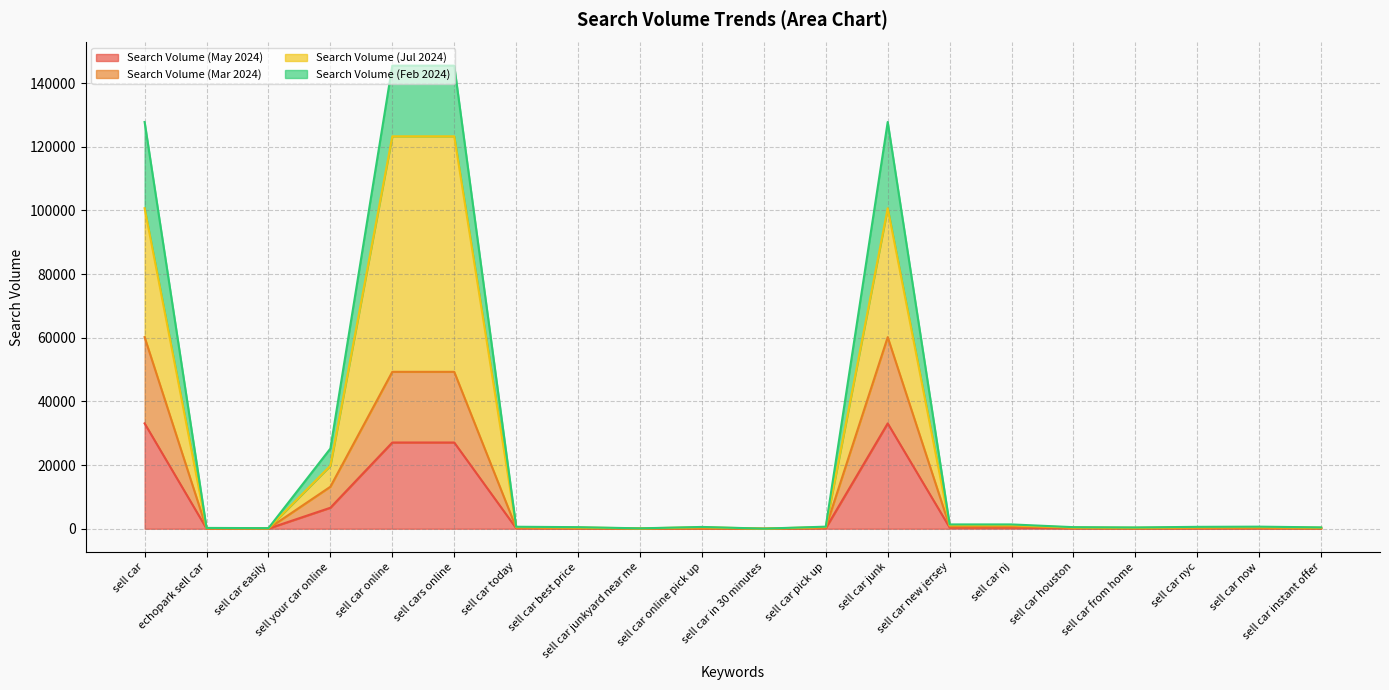

How many data points in Search Volume (Mar 2024) are less than 310?

10